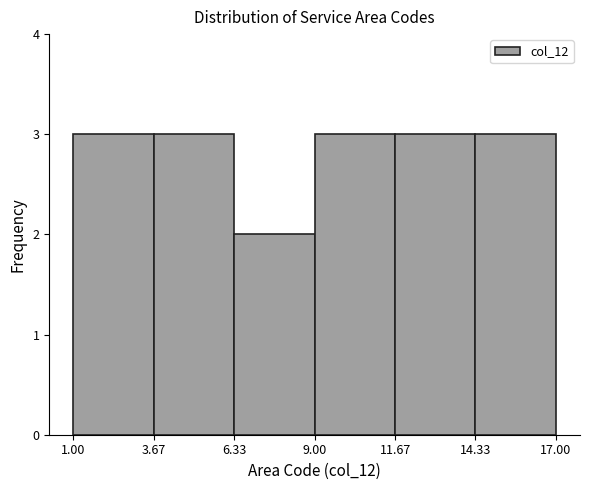

How tall is the bar that spans 11.67 to 14.33 on the x-axis? The values are not printed on the chart, so give them approximately, as read against the axis.

3